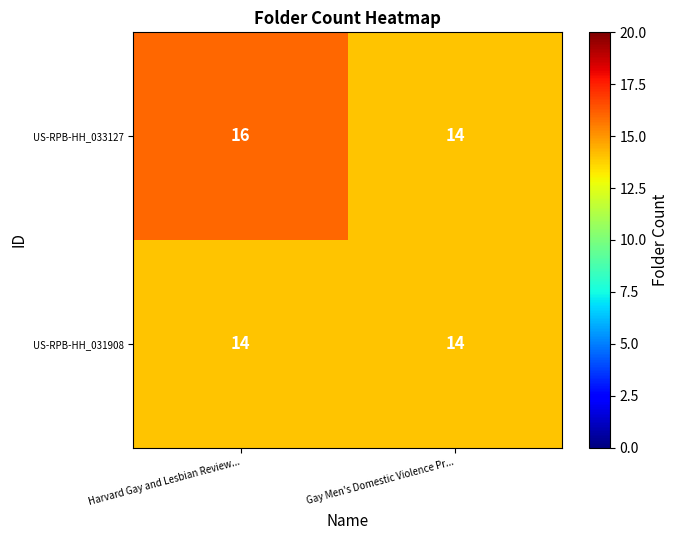

At Harvard Gay and Lesbian Review..., list the series in order from smallest to largest.

US-RPB-HH_031908, US-RPB-HH_033127